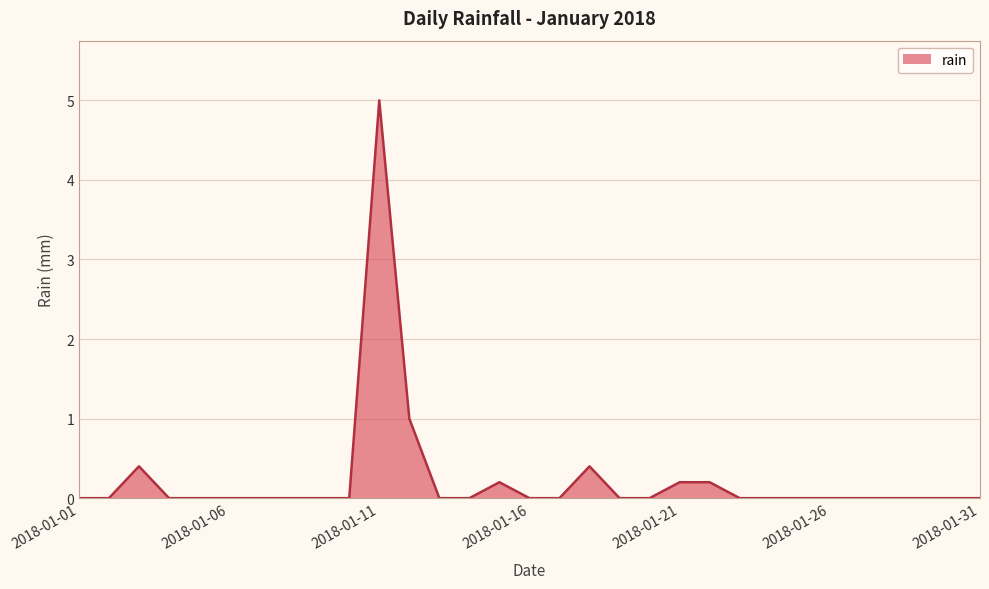

What is the maximum value shown in the chart?

5.0